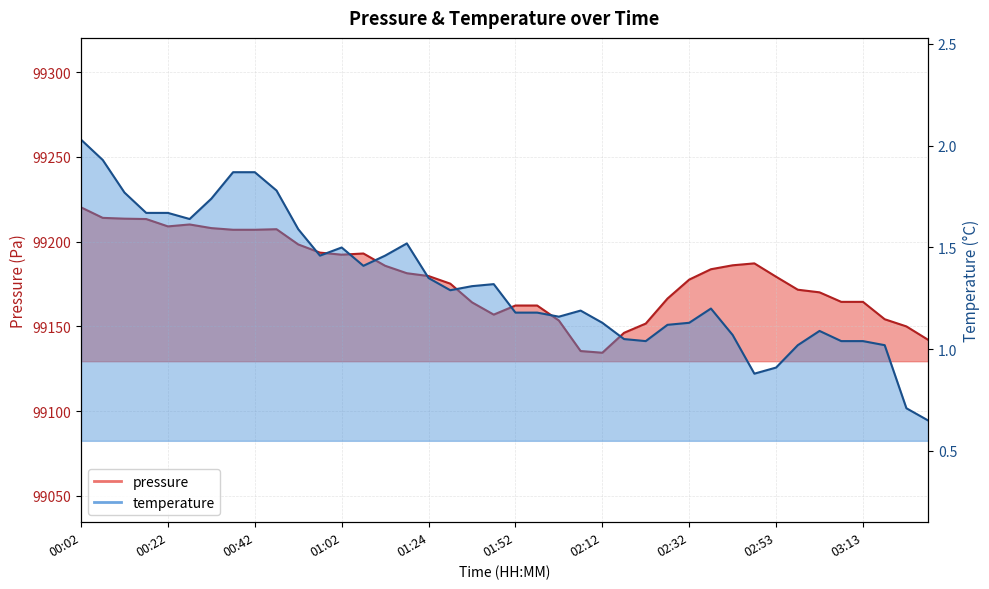

At 02:53, list the series in order from smallest to largest.

temperature, pressure